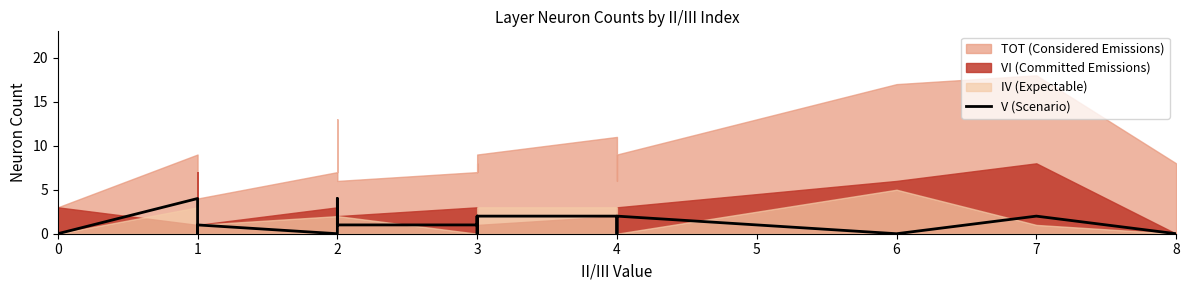

Count the values in the range 0 to 2.

18